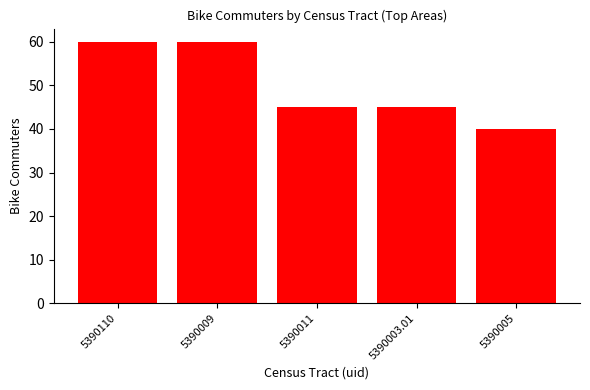

Count the number of data series in this chart.

1